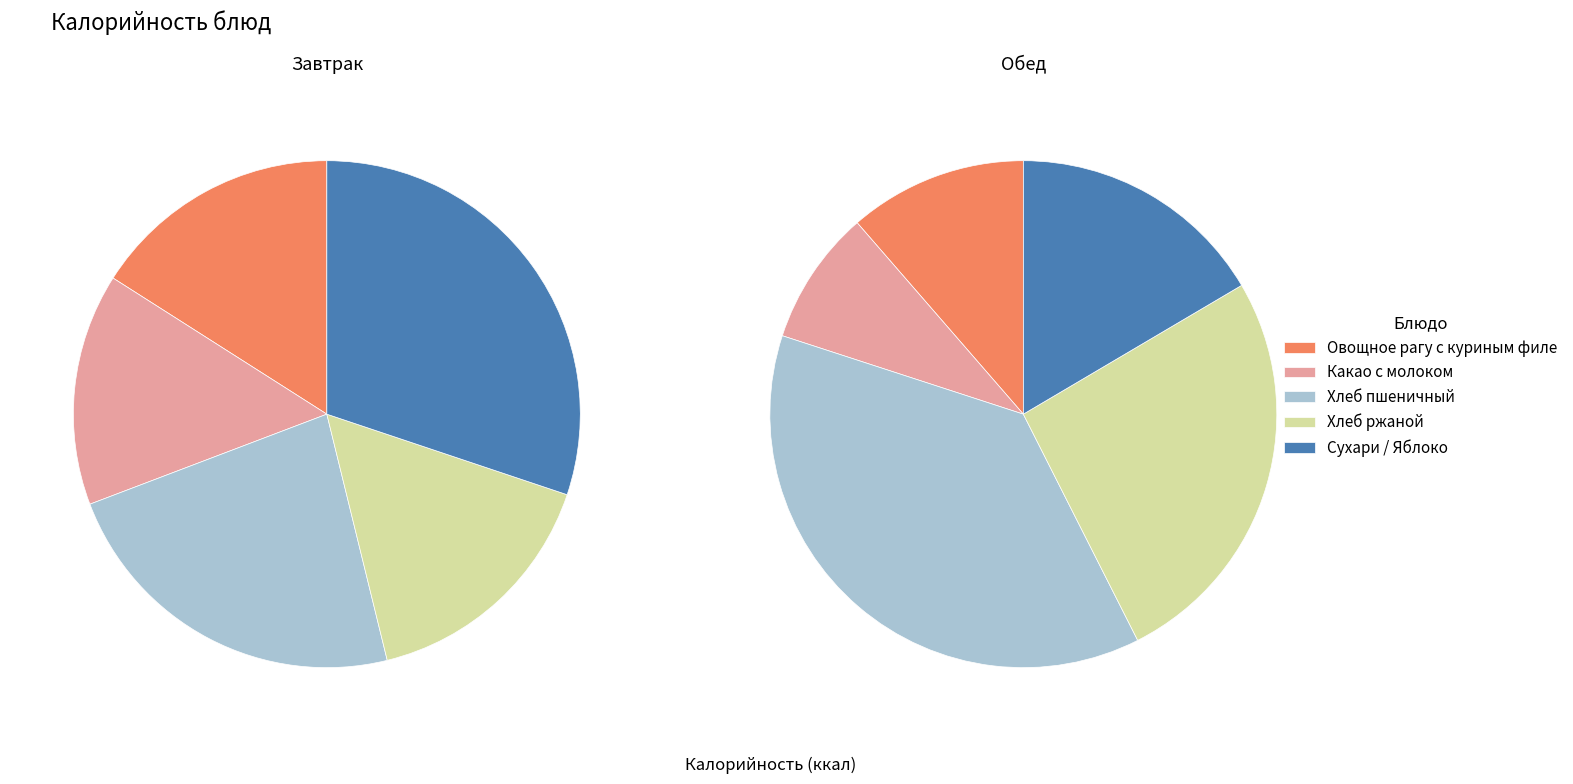

To the nearest percent, what percentage of the pie is Сухари / Яблоко?

30%